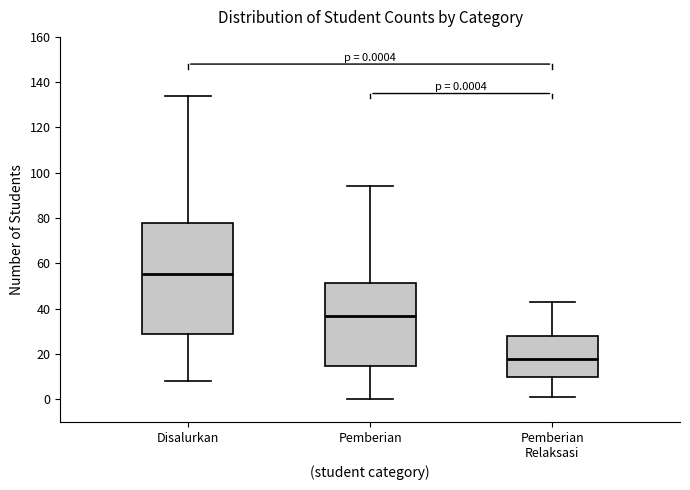

Which box has the lowest median line?

Pemberian Relaksasi